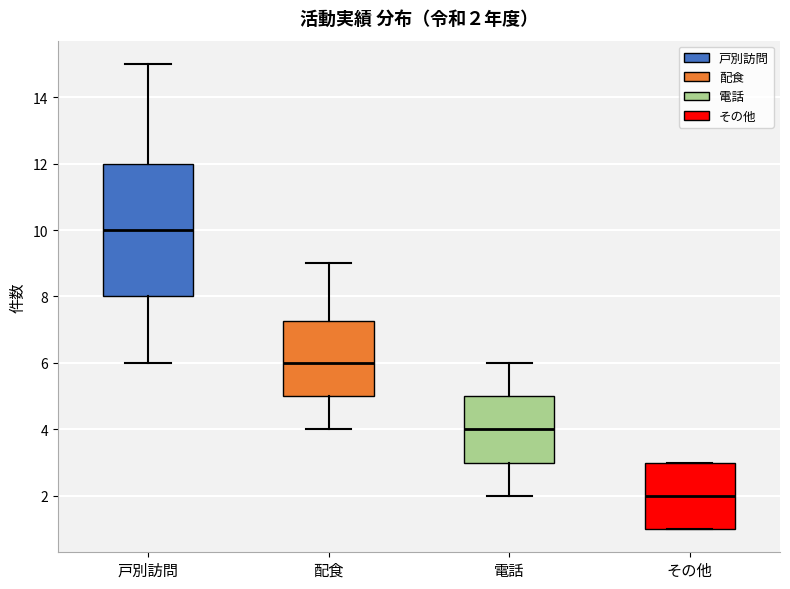

Comparing the boxes themselves (not the whiskers), which one is the tallest?

戸別訪問